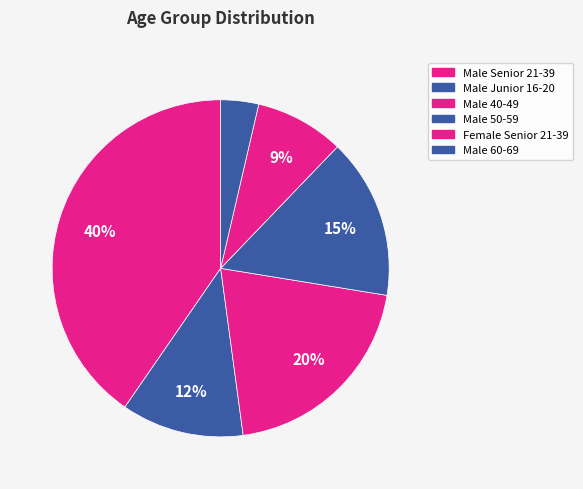

To the nearest percent, what is the difference between the largest and smallest slice percentages?

37%